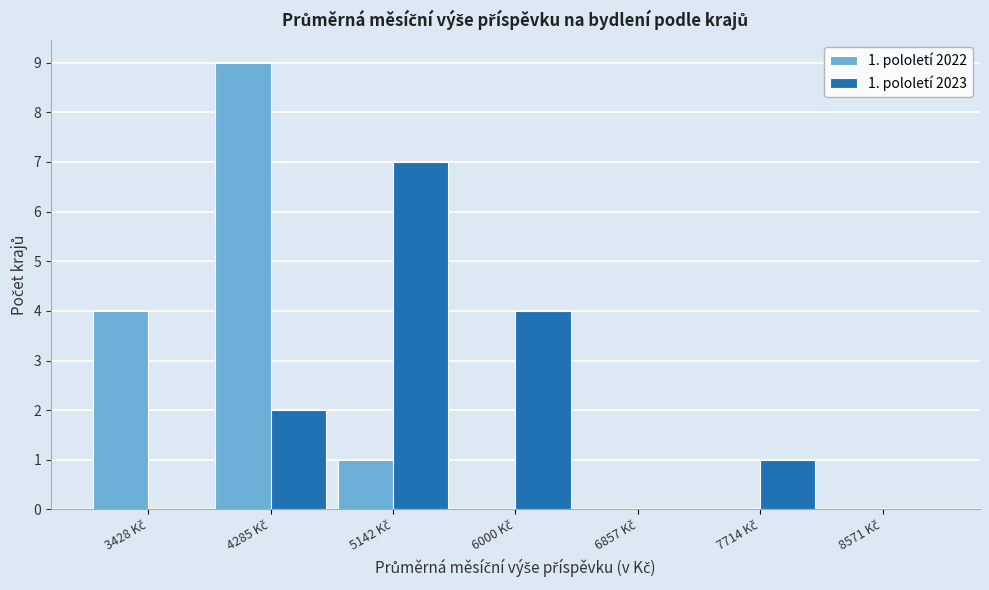

In the 1. pololetí 2022 series, which range on the x-axis has the tallest bar?

3900 to 4700